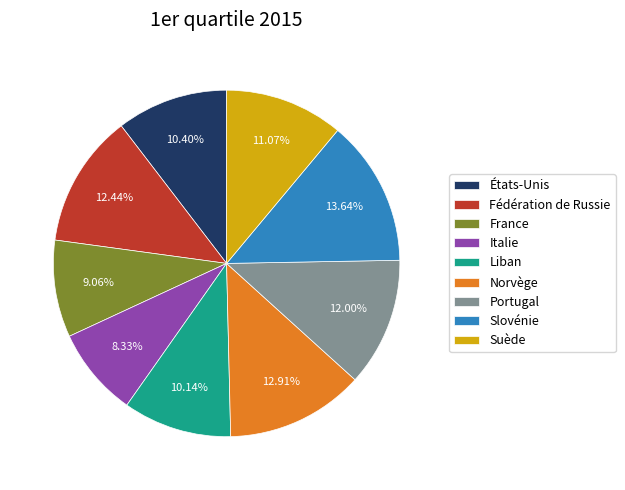

To the nearest percent, what is the combined percentage of Fédération de Russie and États-Unis?

23%